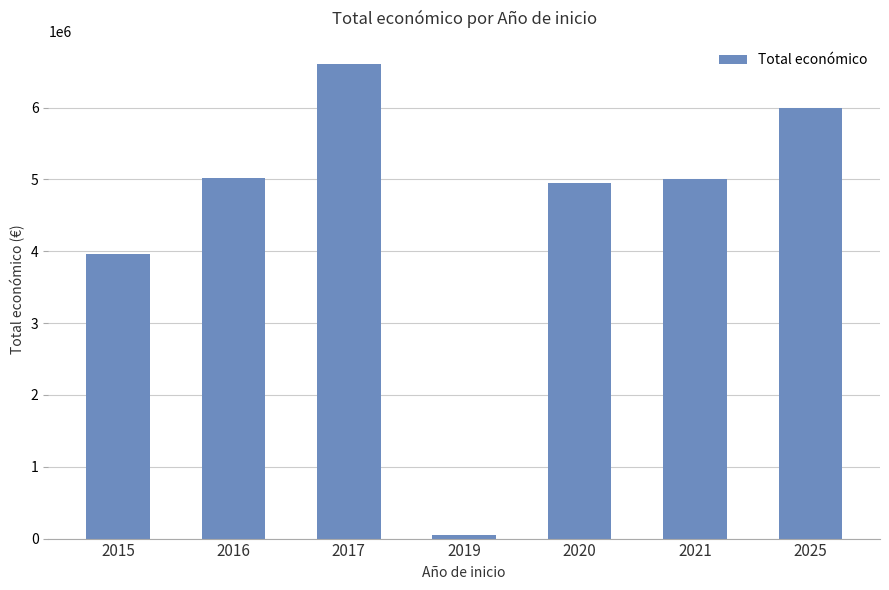

What is the difference between the values at 2021 and 2019?

4949563.0